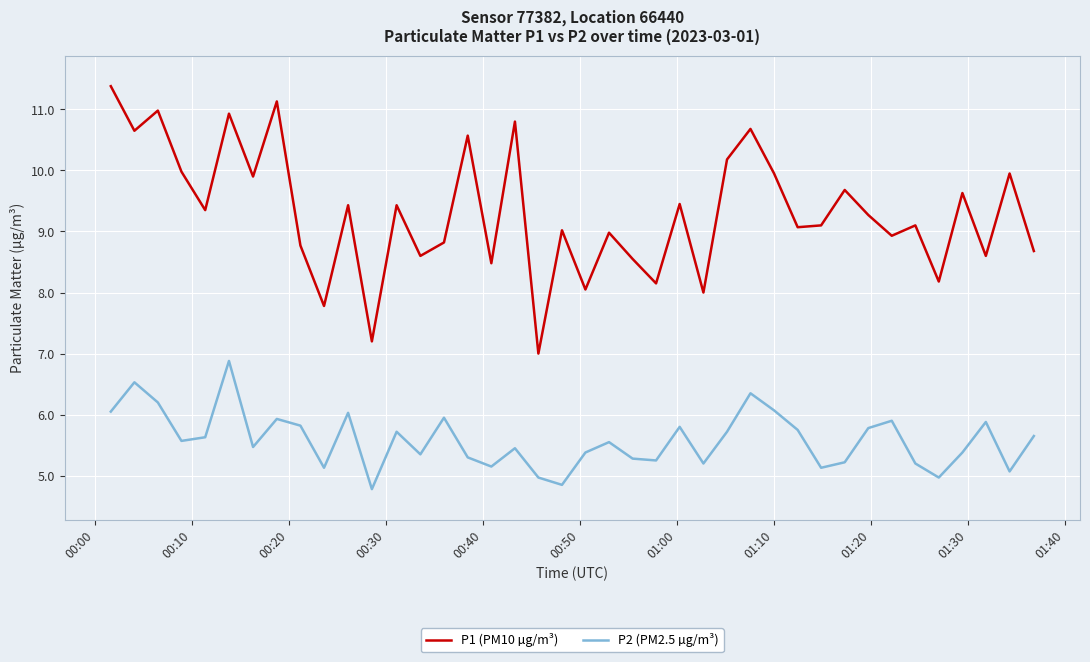

List the series in order of their peak value, highest first.

P1 (PM10 µg/m³), P2 (PM2.5 µg/m³)